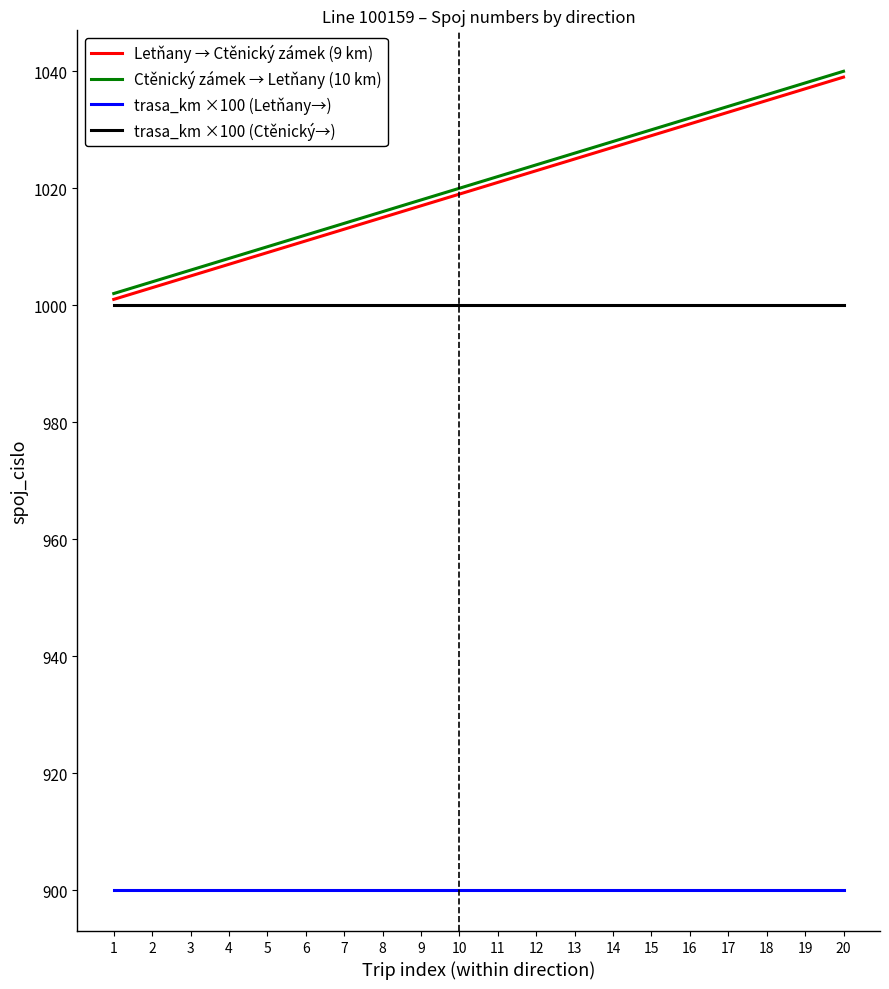

True or false: Letňany → Ctěnický zámek (9 km) and trasa_km ×100 (Letňany→) cross at least once.

False